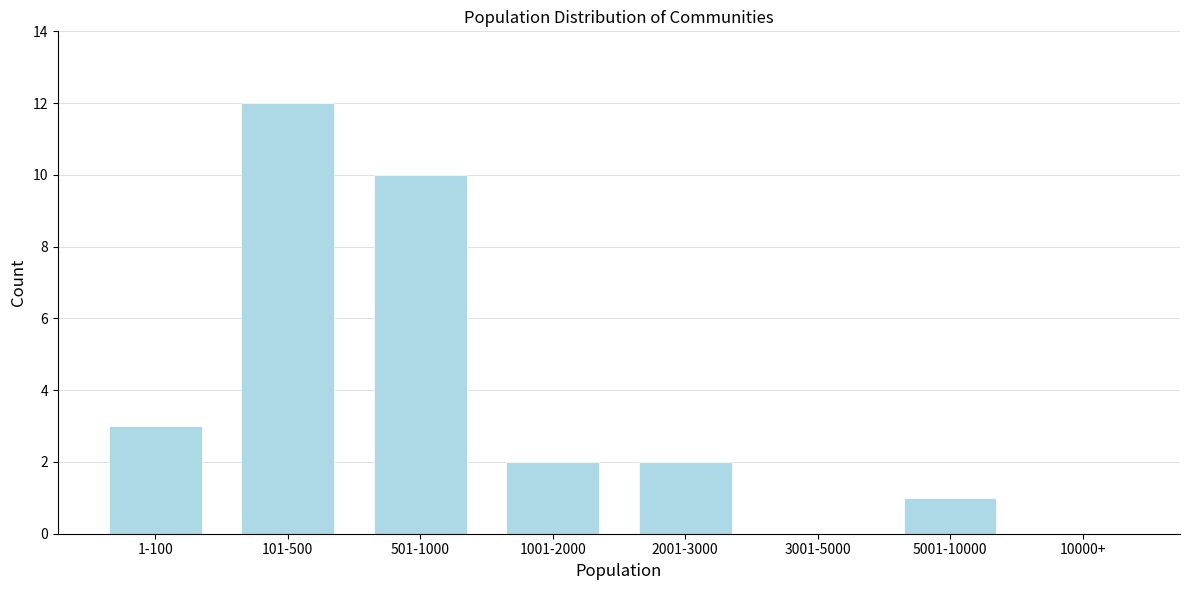

Reading right to left, list all the values displayed in this chart.

10000+=0	5001-10000=1	3001-5000=0	2001-3000=2	1001-2000=2	501-1000=10	101-500=12	1-100=3